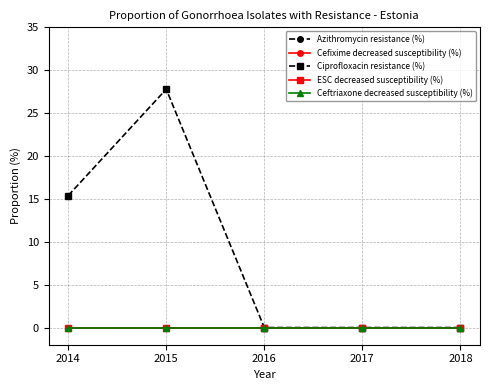

Is this an area chart (filled region under the line)?

No